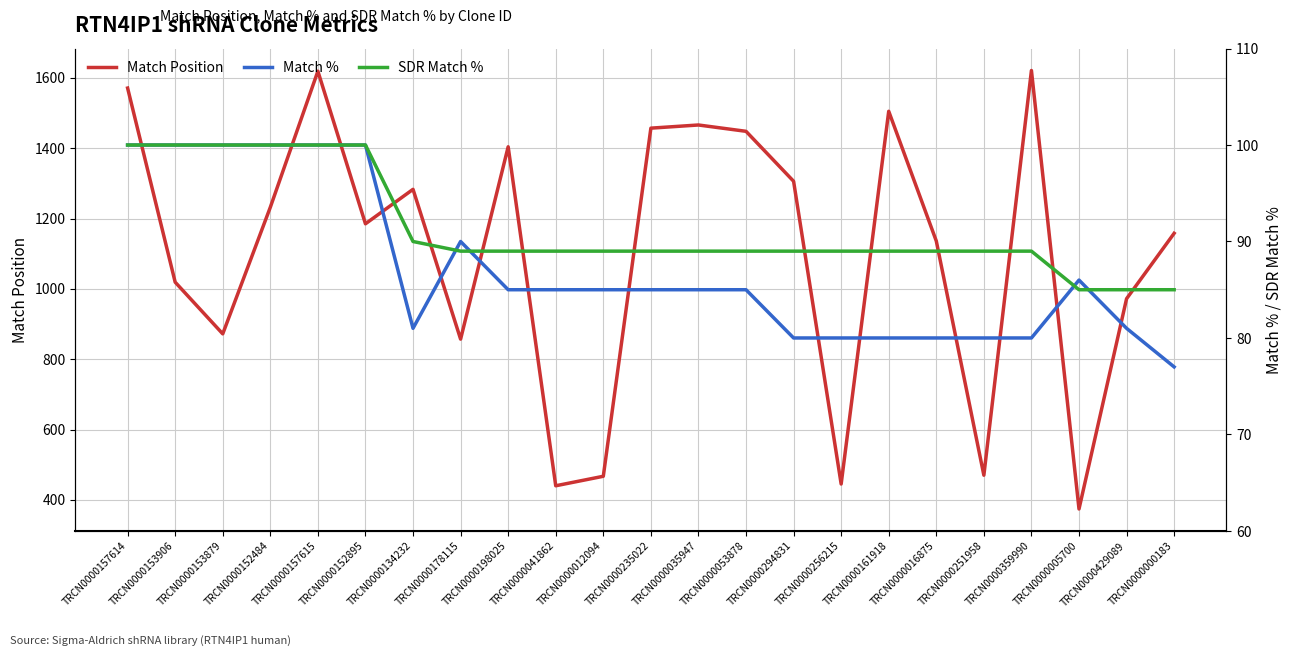

At TRCN0000005700, list the series in order from smallest to largest.

SDR Match %, Match %, Match Position